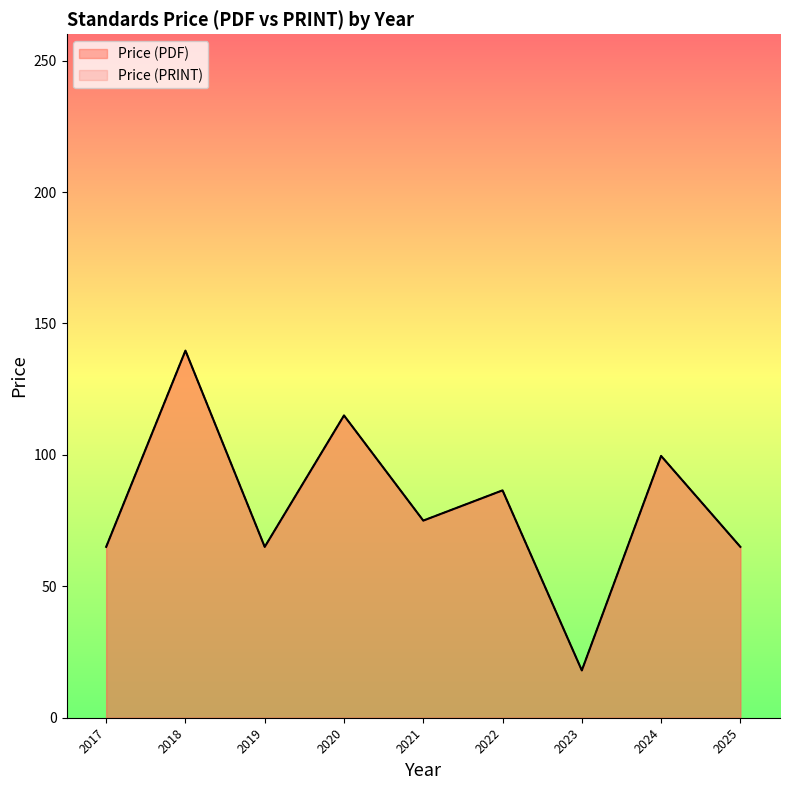

What is the highest value of the Price (PRINT) series?

220